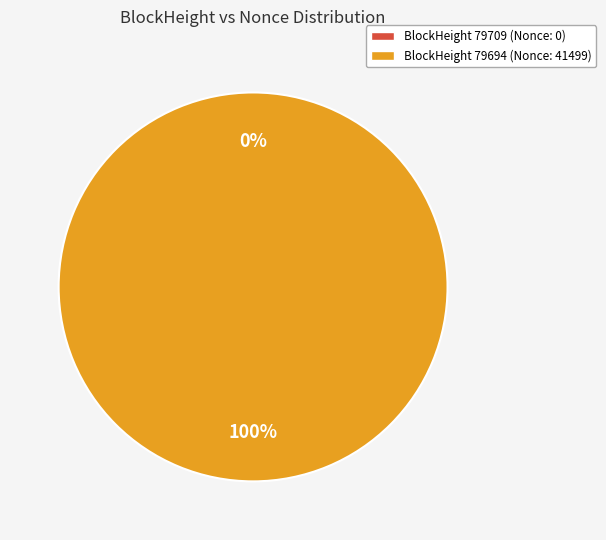

How many slices are in this pie chart?

2